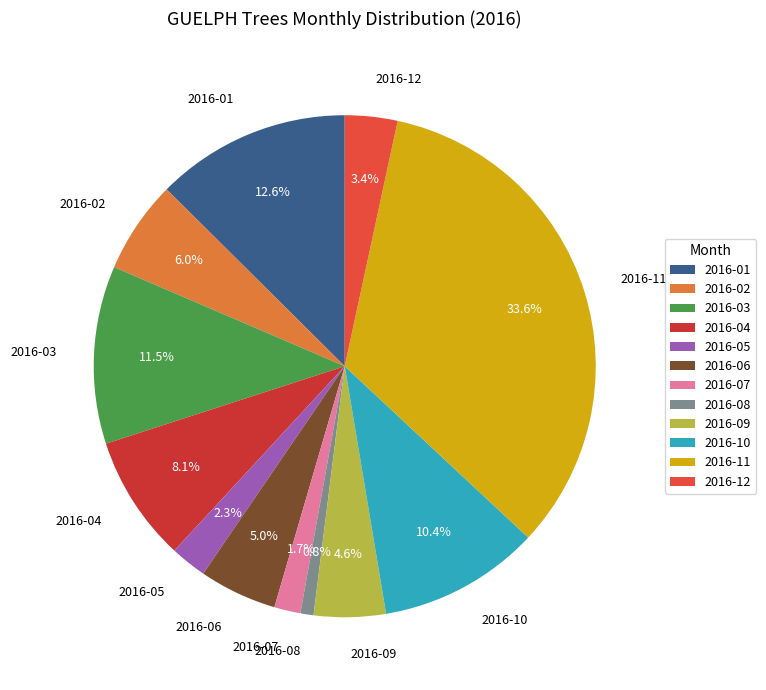

What is the ratio of the value at 2016-01 to the value at 2016-06?

2.5